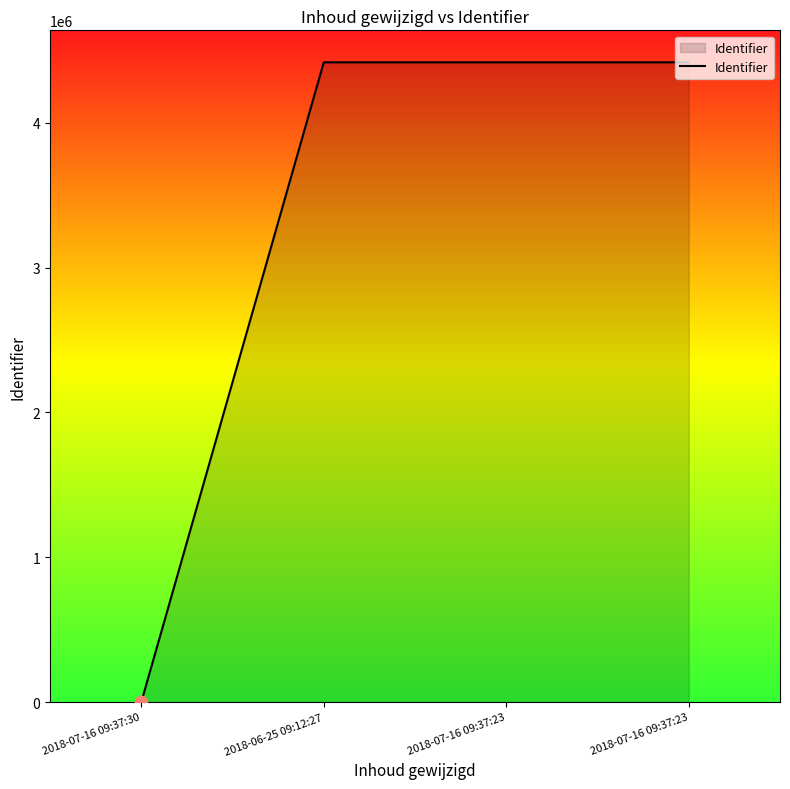

Approximately how many times larger is the value at 2018-06-25 09:12:27 compared to 2018-07-16 09:37:23?

1.0